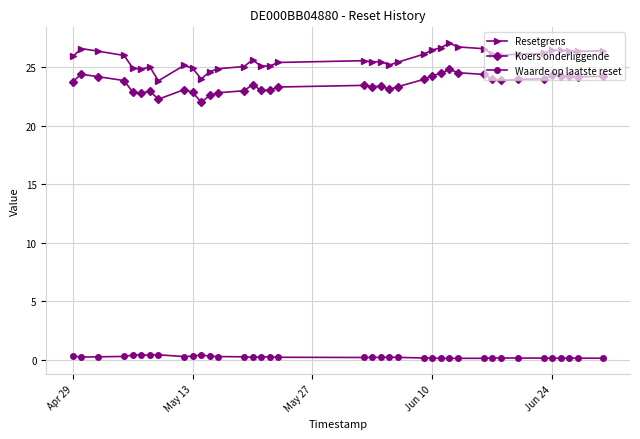

What is the difference between the maximum and minimum values in the Koers onderliggende series?

2.8